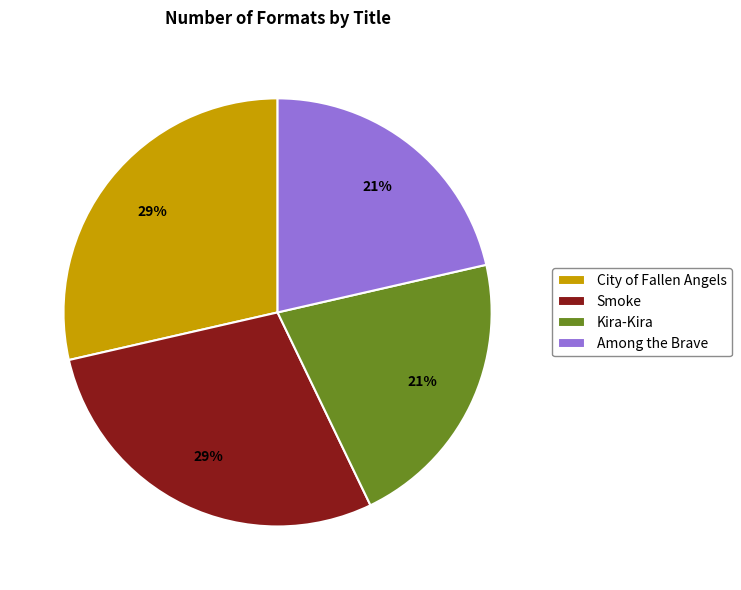

Is there any slice that represents more than half of the pie?

No